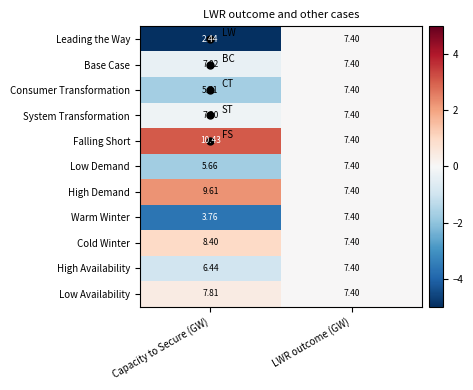

What is the greatest value displayed?

10.4